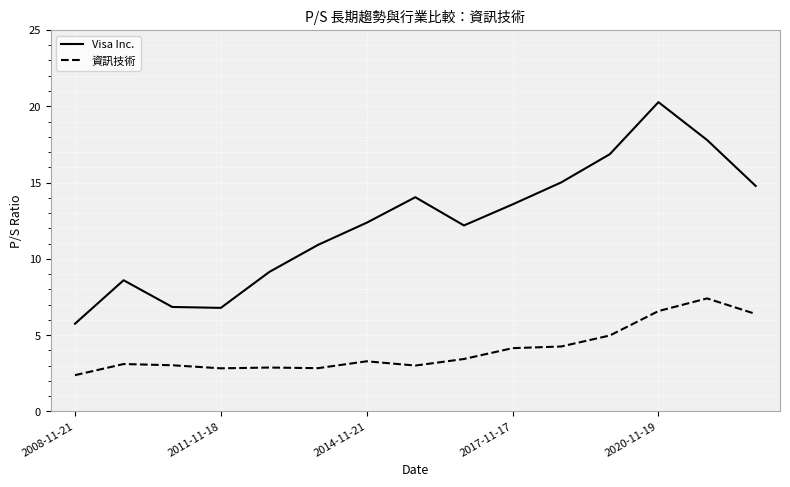

Which series has the largest range (max minus min)?

Visa Inc.